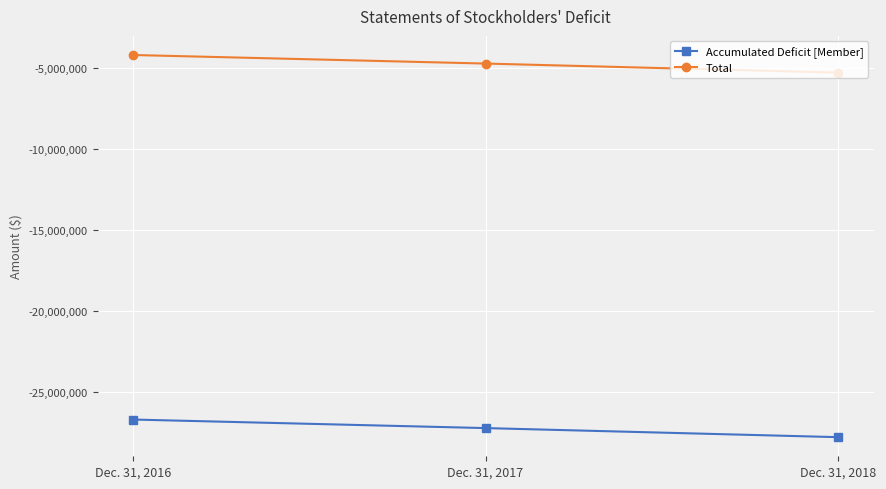

What is the spread (max minus min) of values at Dec. 31, 2018?

22490239